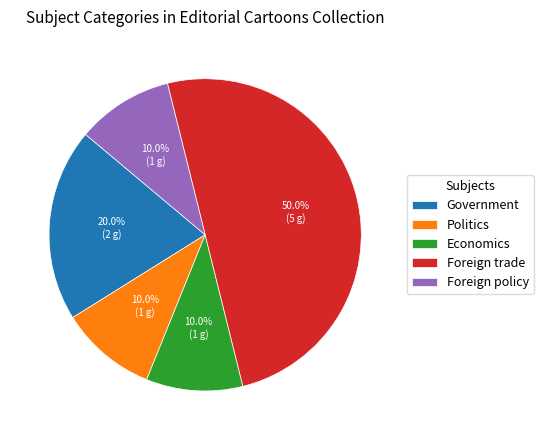

How many slices are in this pie chart?

5